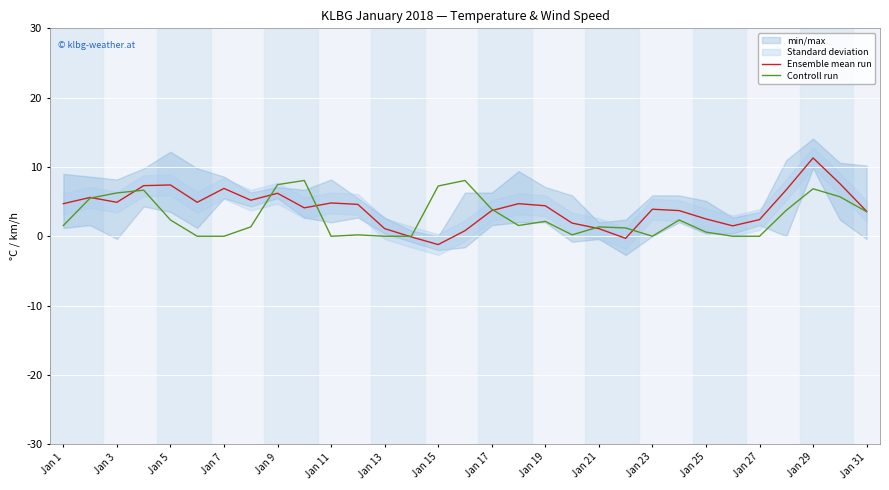

What is the highest value of the Controll run series?

8.1